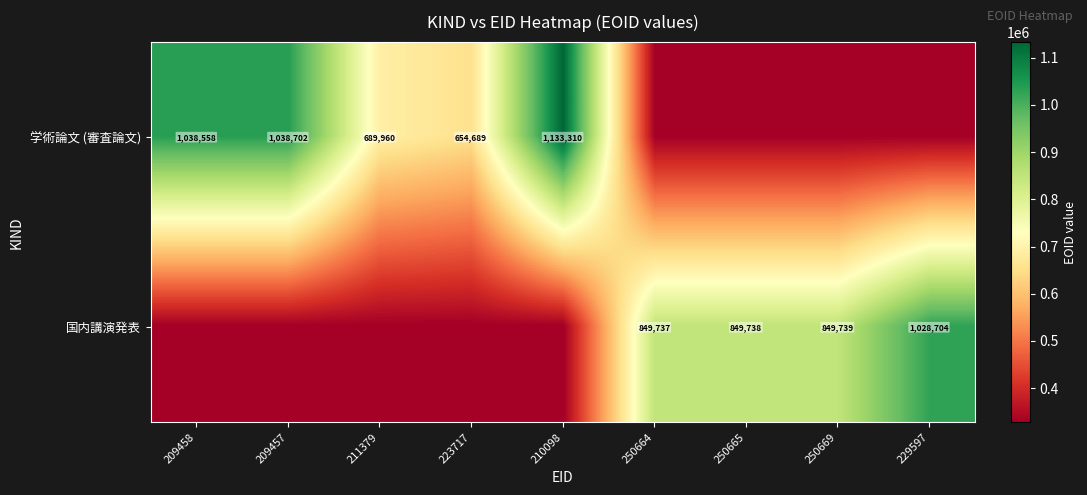

True or false: 国内講演発表 has a value of 502106.8 at 250669.

False